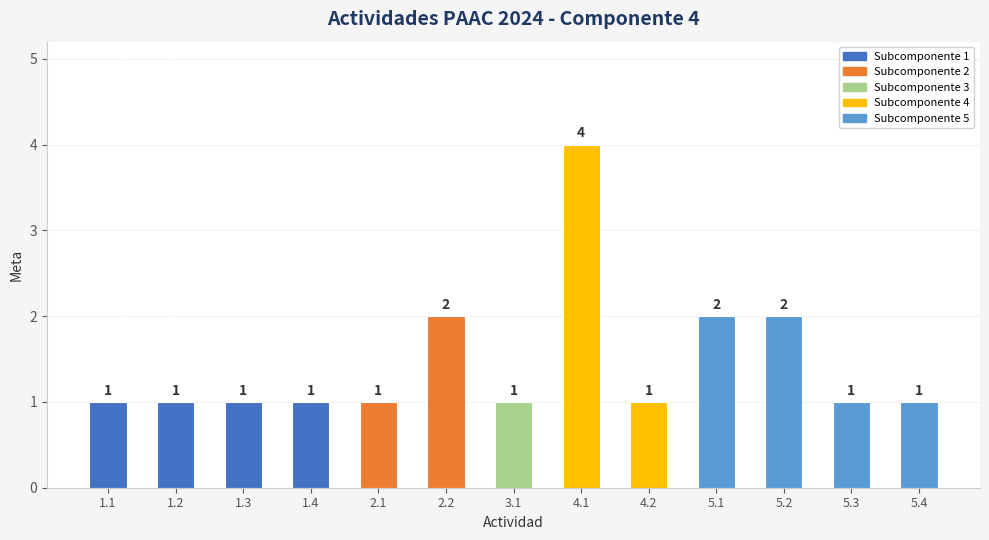

How many categories are shown in the chart?

13